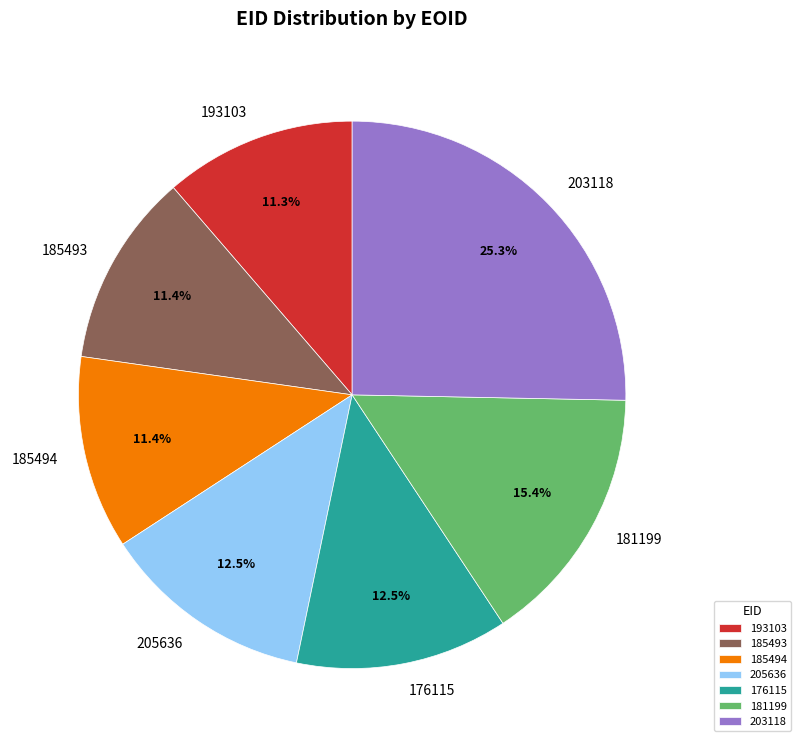

How many segments does this pie chart have?

7